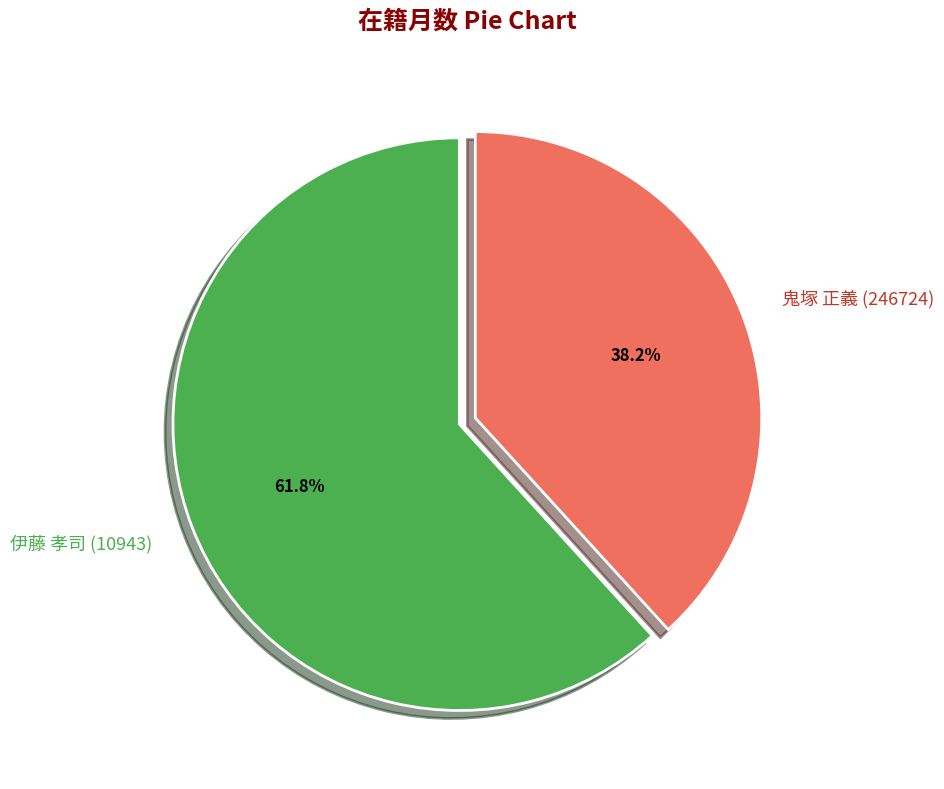

To the nearest percent, what is the difference between the largest and smallest slice percentages?

24%